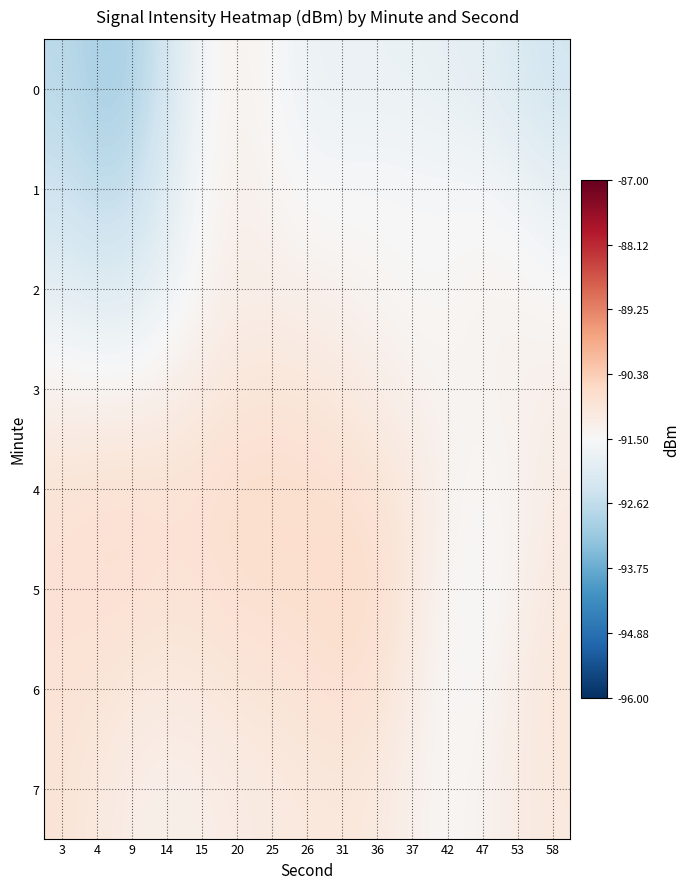

What is the smallest value displayed?

-93.0